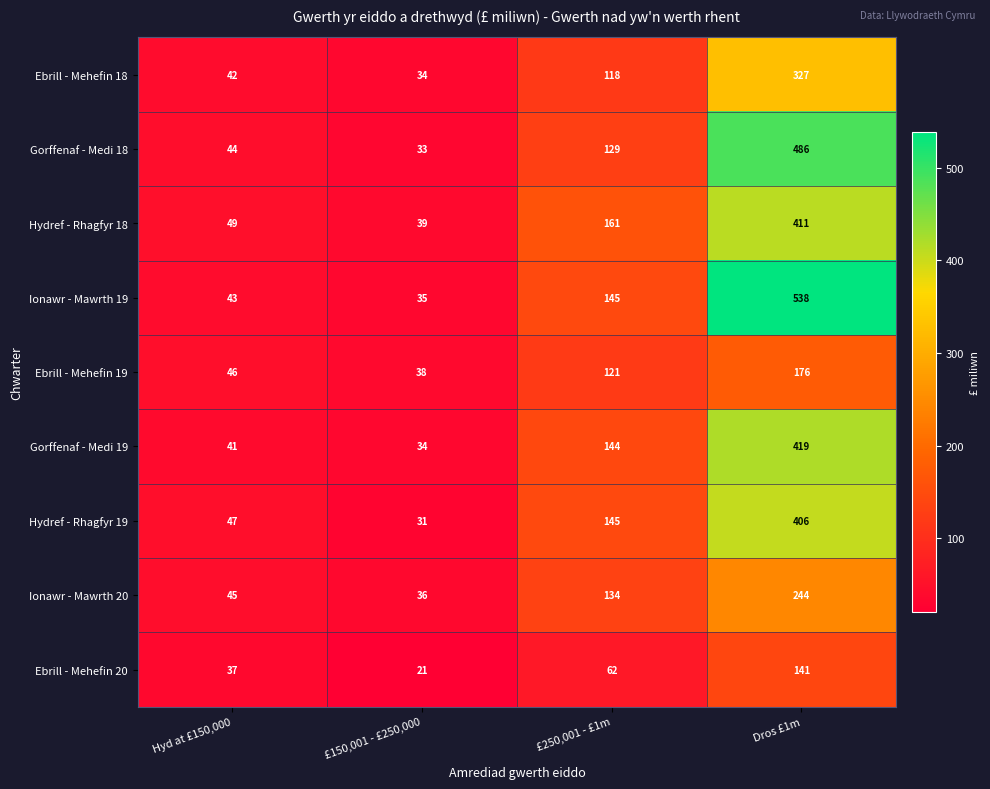

What is the total value across all series at £250,001 - £1m?

1159